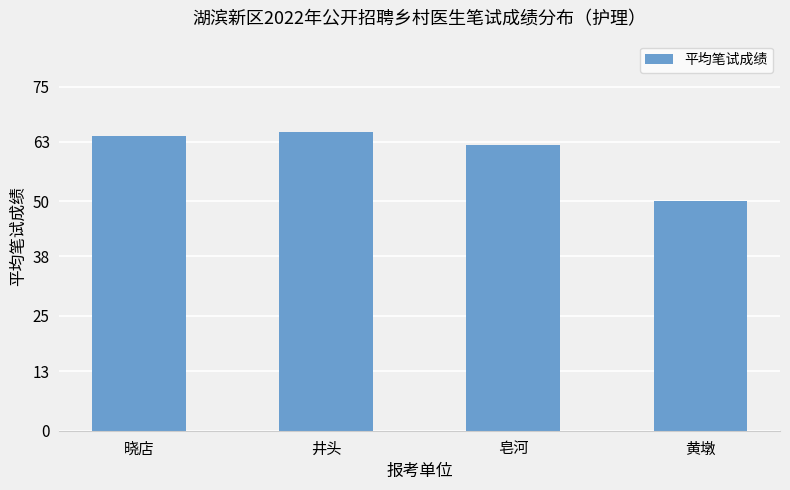

How many data points are less than 64?

2